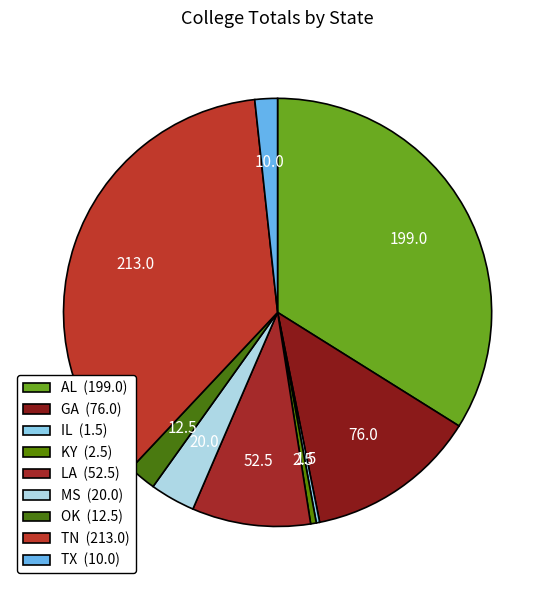

Which has a higher value, LA or TN?

TN